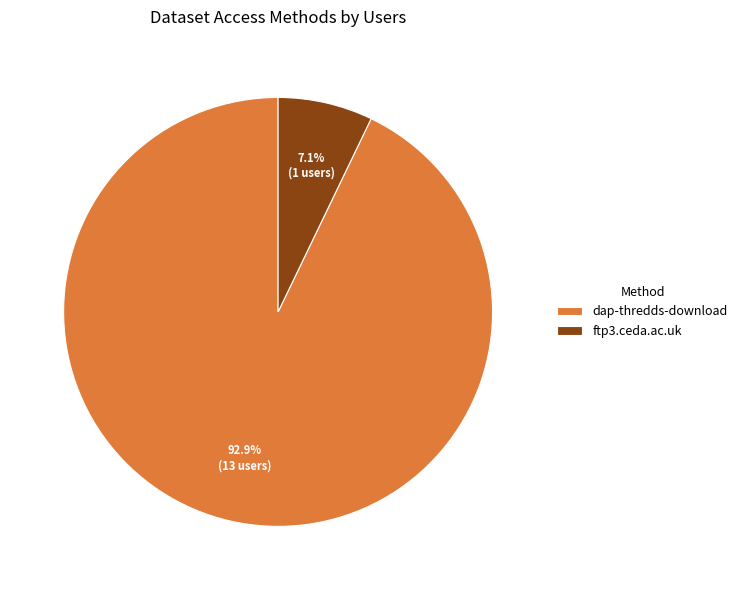

Which category has the smallest portion of the pie?

ftp3.ceda.ac.uk